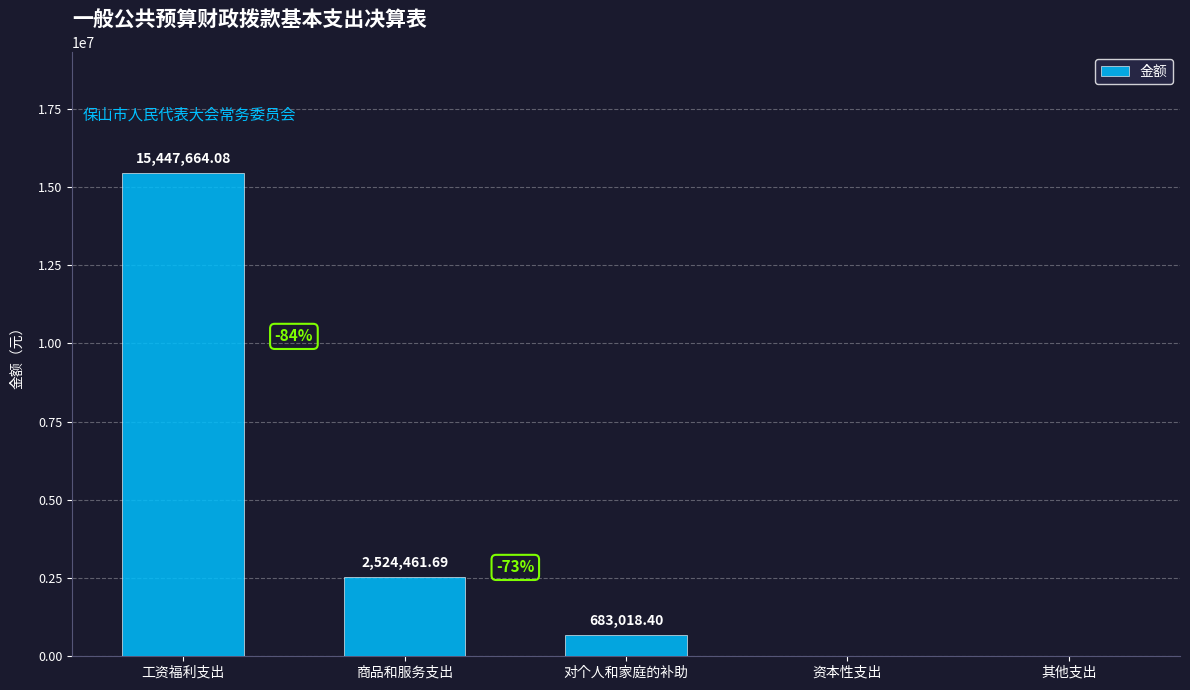

How many data points are above 683018?

3